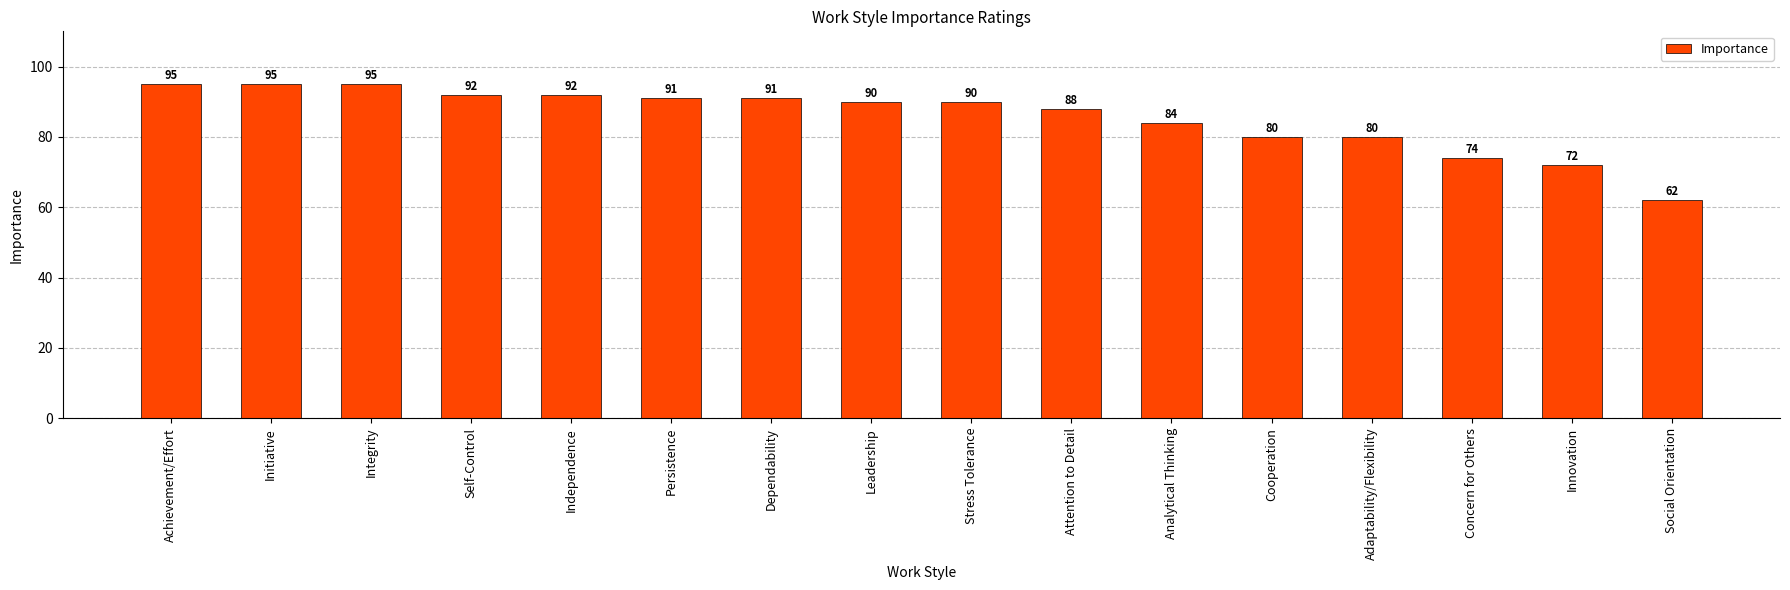

Reading left to right, what are all the values shown in this chart?

95	95	95	92	92	91	91	90	90	88	84	80	80	74	72	62